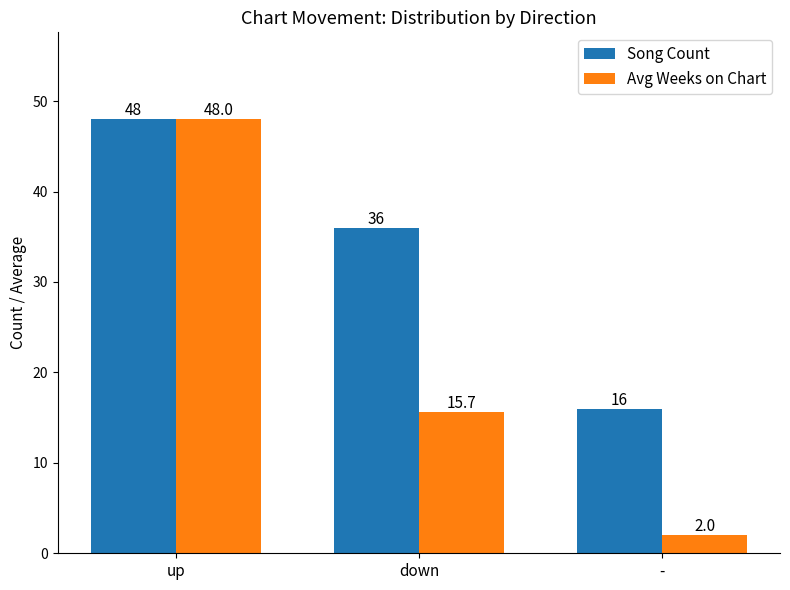

How many groups of bars are there?

3